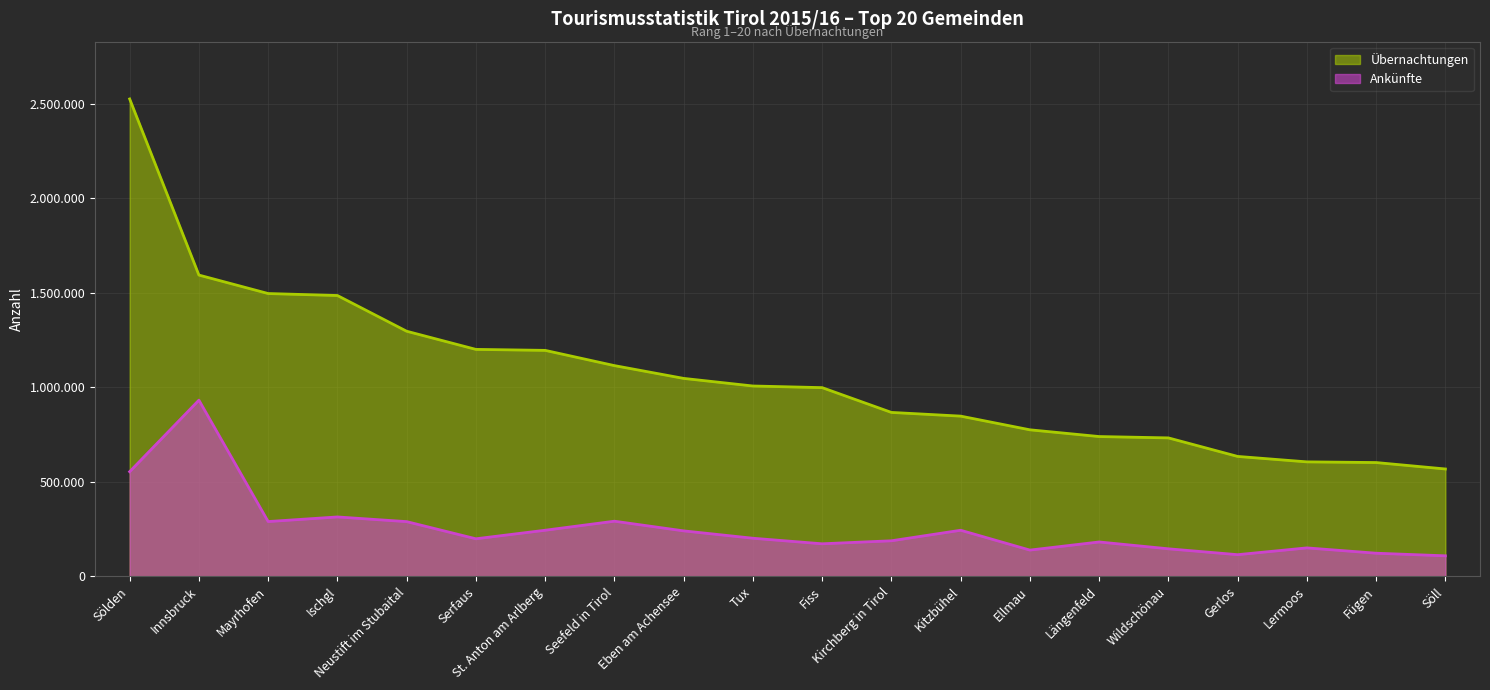

Reading left to right, what are all the values shown in this chart?

Ankünfte: Sölden=553752	Innsbruck=932110	Mayrhofen=289812	Ischgl=314196	Neustift im Stubaital=289426	Serfaus=198611	St. Anton am Arlberg=243854	Seefeld in Tirol=291612	Eben am Achensee=240511	Tux=201503	Fiss=172125	Kirchberg in Tirol=188041	Kitzbühel=243768	Ellmau=138830	Längenfeld=181776	Wildschönau=145614	Gerlos=114515	Lermoos=150456	Fügen=122308	Söll=108476
Übernachtungen: Sölden=2525871	Innsbruck=1594002	Mayrhofen=1496309	Ischgl=1485853	Neustift im Stubaital=1296804	Serfaus=1200764	St. Anton am Arlberg=1195562	Seefeld in Tirol=1114937	Eben am Achensee=1047279	Tux=1007043	Fiss=998384	Kirchberg in Tirol=867277	Kitzbühel=847660	Ellmau=775256	Längenfeld=739602	Wildschönau=732437	Gerlos=634419	Lermoos=605607	Fügen=602031	Söll=567980